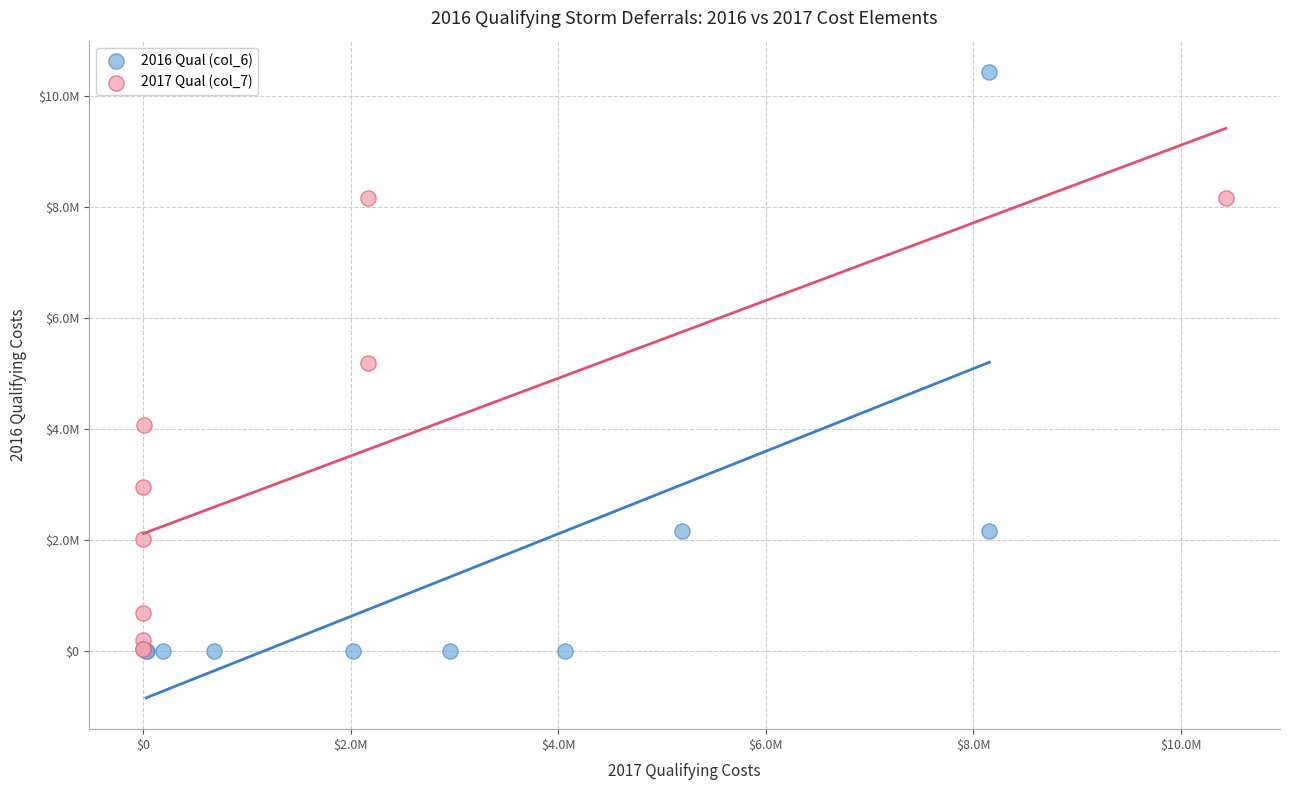

What are all the series names shown in the legend?

2016 Qual (col_6), 2017 Qual (col_7)